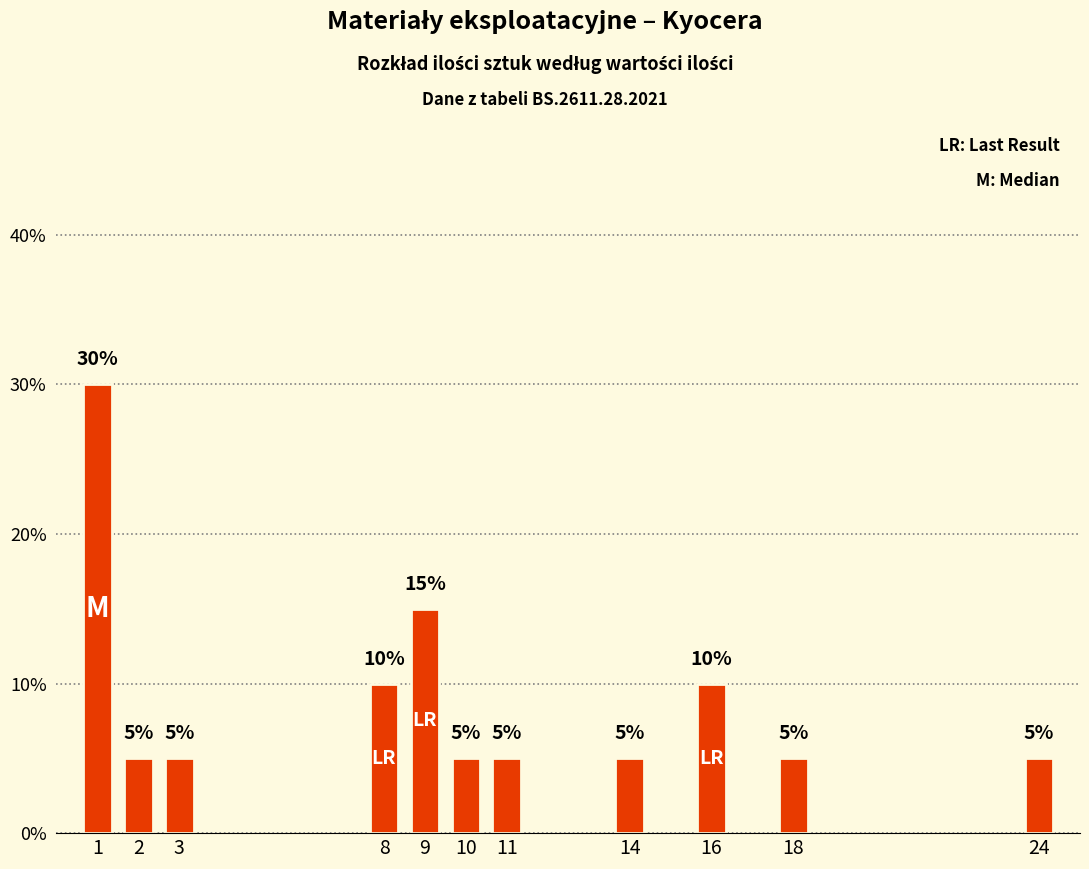

What is the difference between the second highest and minimum values?

10